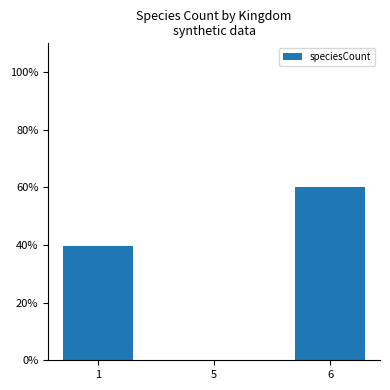

The chart shows a value of 0.2 at 5. True or false?

True